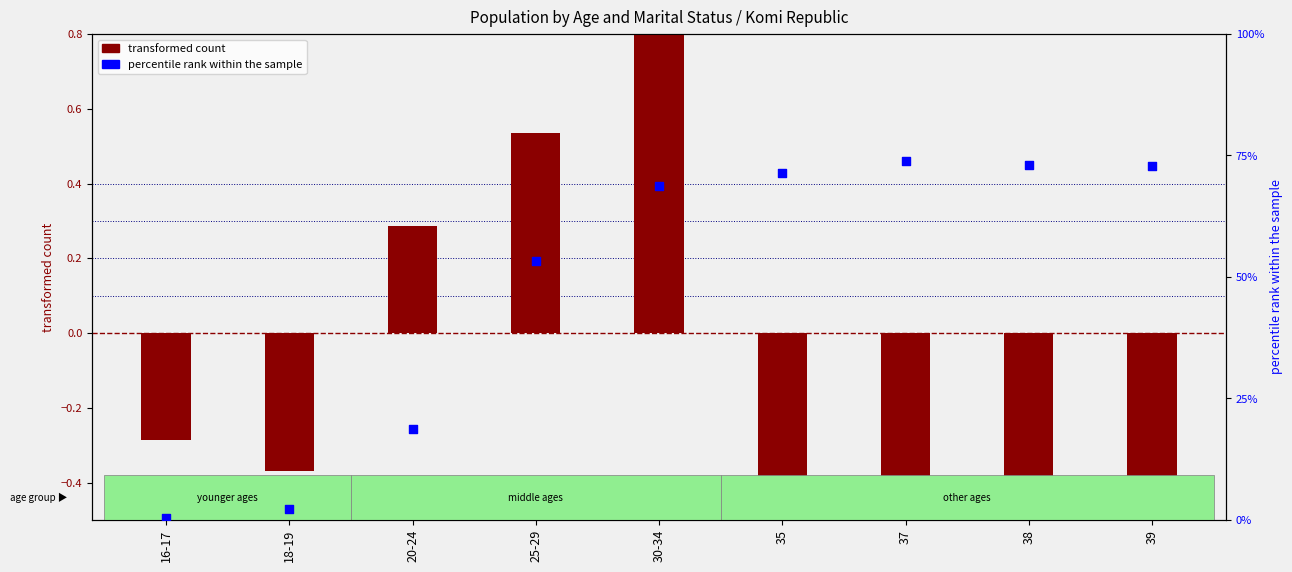

What are all the series names shown in the legend?

transformed count, percentile rank within the sample